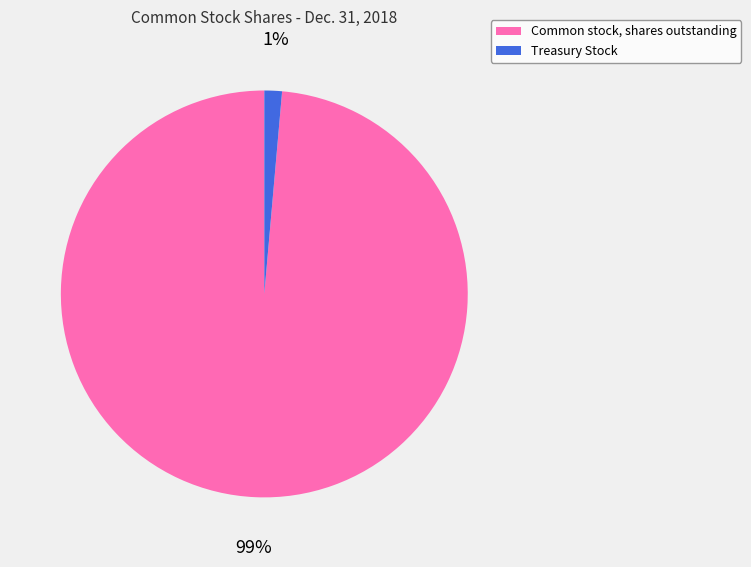

How many segments does this pie chart have?

2